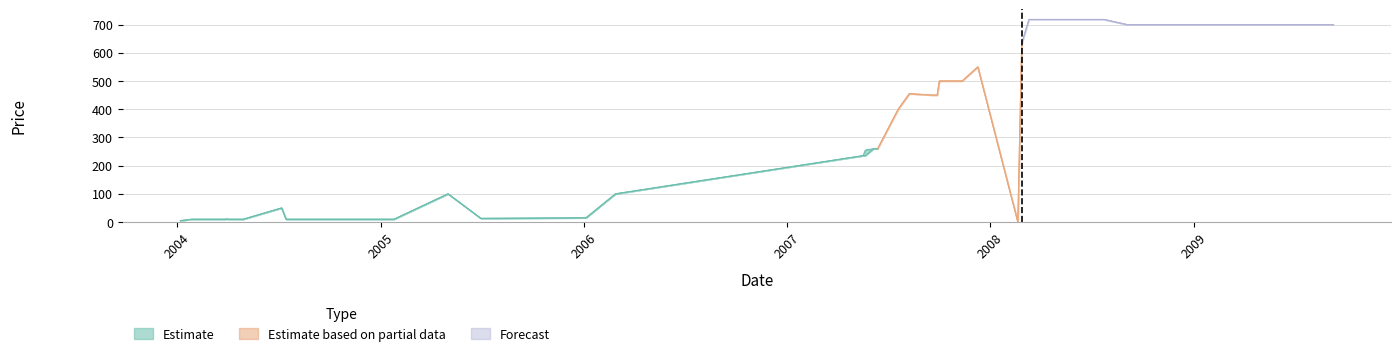

Is it true that High equals 470 at 2008-09-03?

False